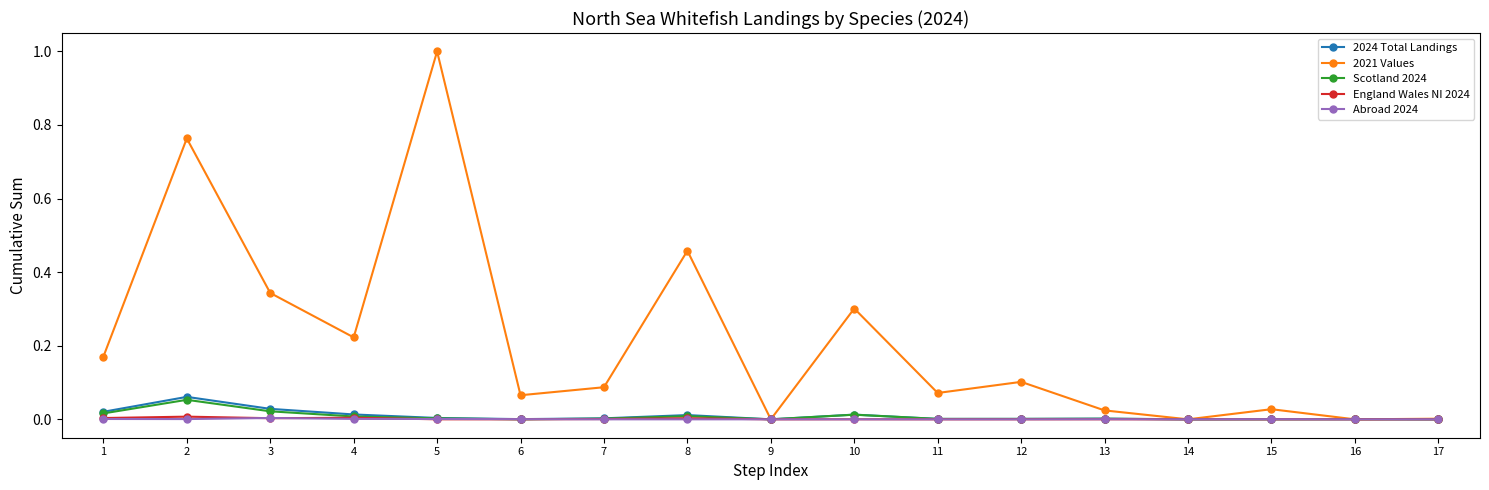

How many lines are shown in the chart?

5